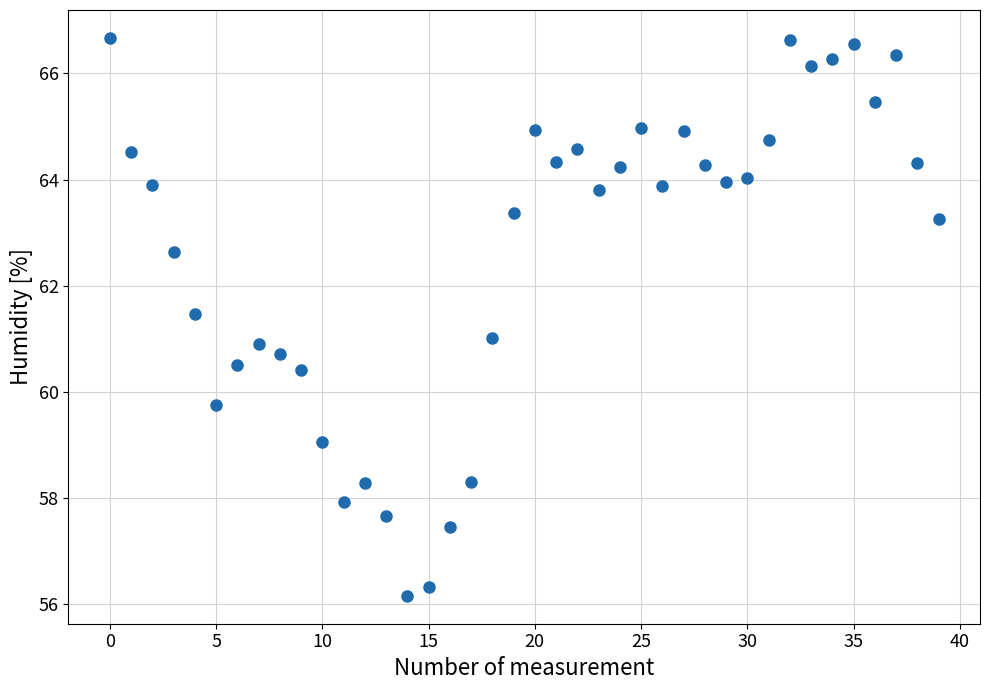

What is the range of Y values (max minus min)?

10.5